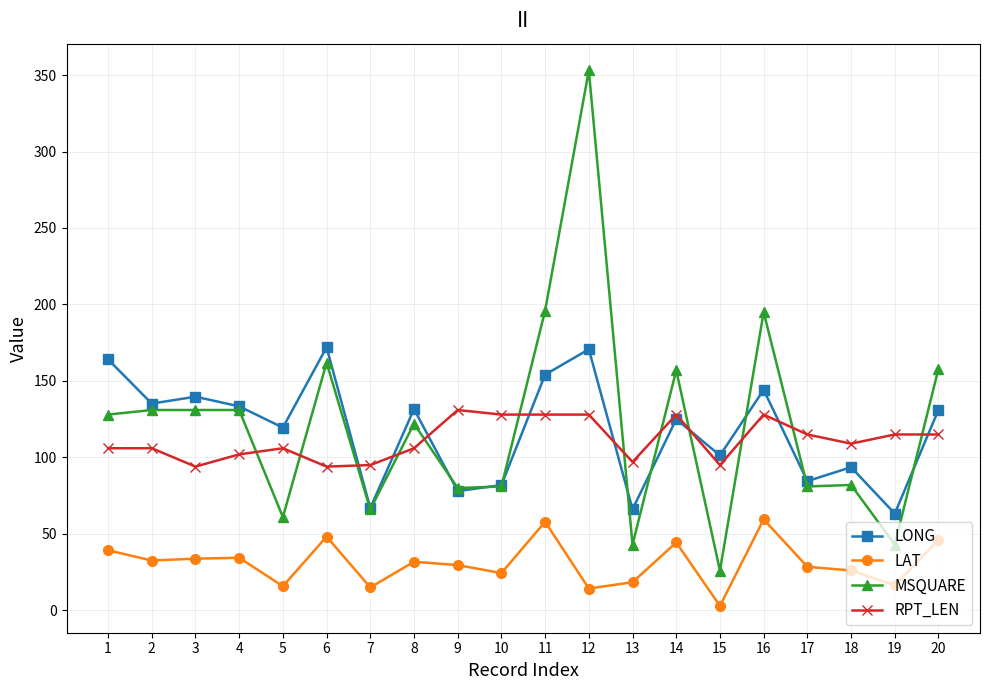

Where does the RPT_LEN series first go above 109?

9